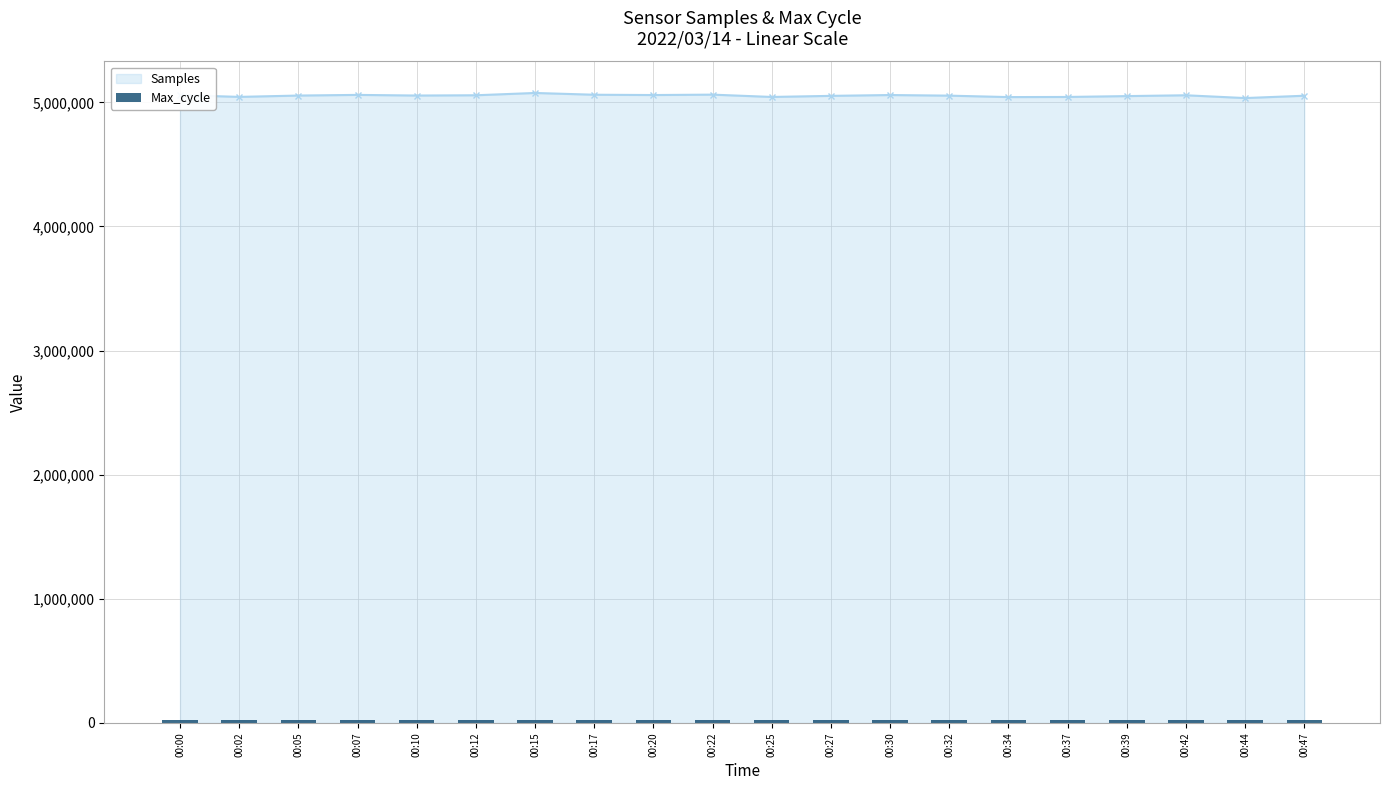

Does the chart contain any negative values?

No